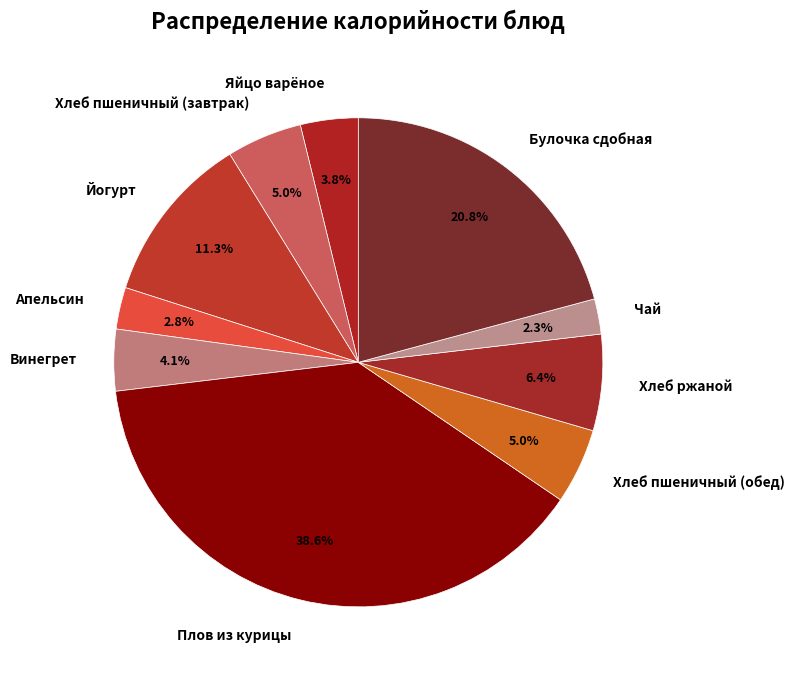

Is the sum of Апельсин and Йогурт greater than half?

No